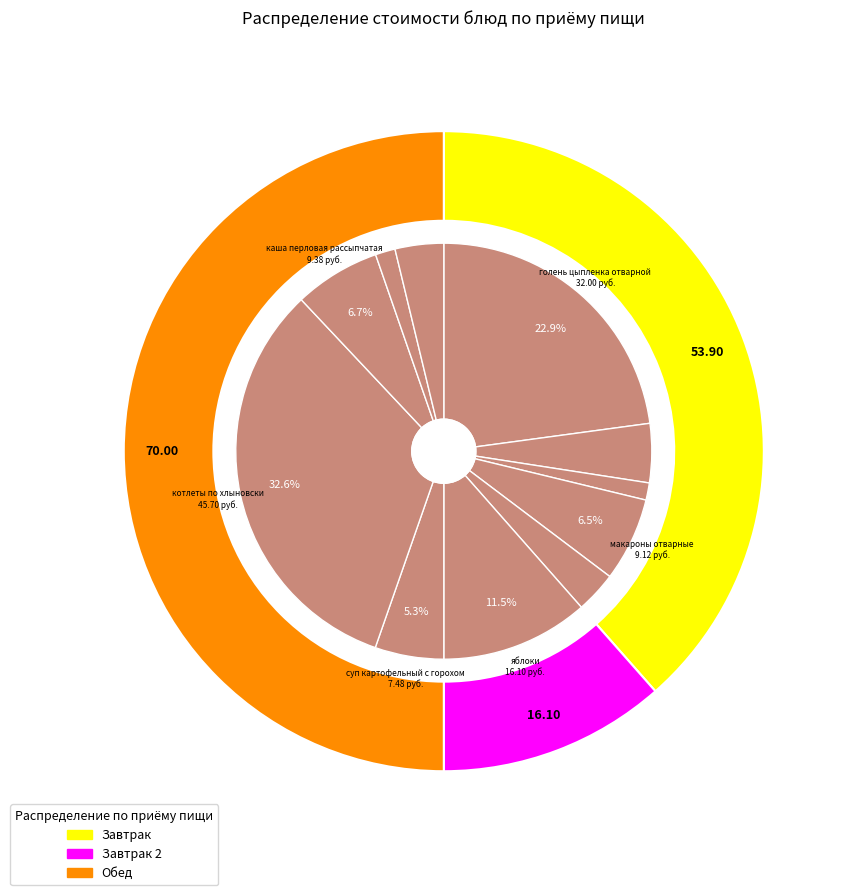

How many segments does this pie chart have?

11